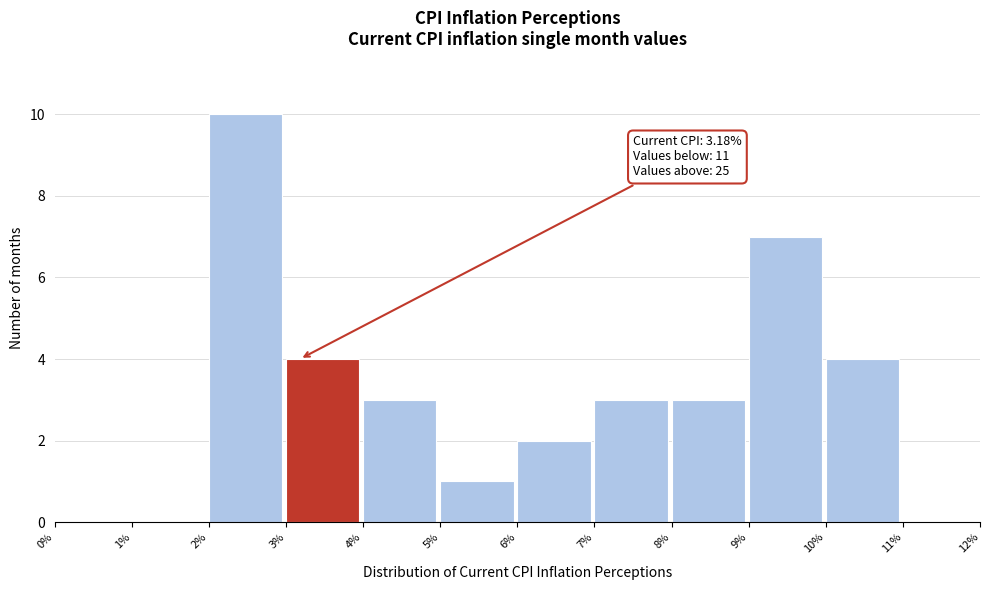

Which range on the x-axis has the tallest bar?

2% to 3%